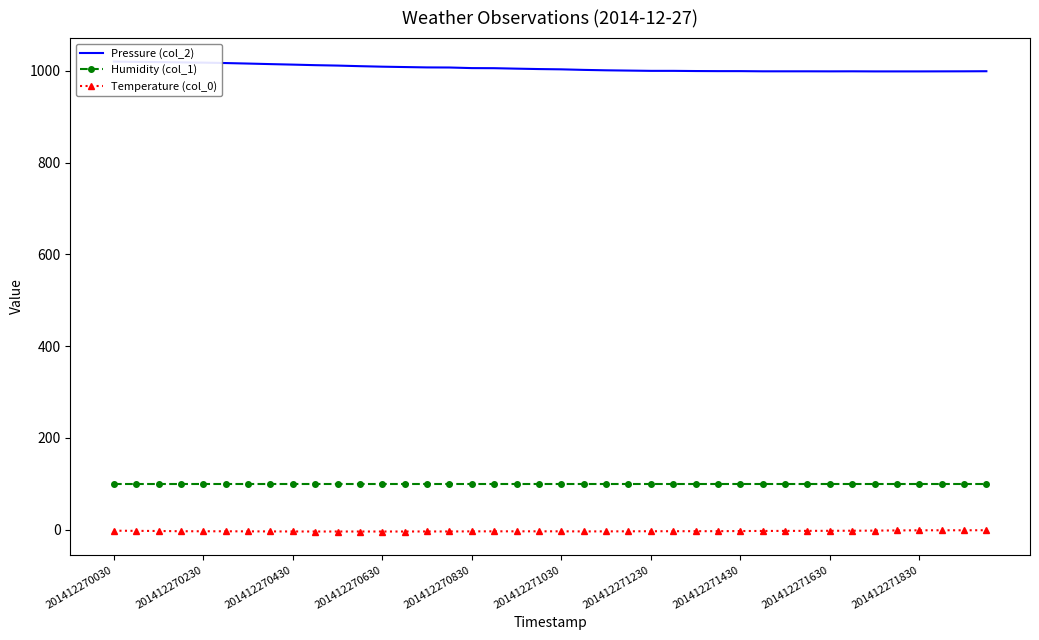

What is the value of the Humidity (col_1) point at the 20th from the left?

99.9